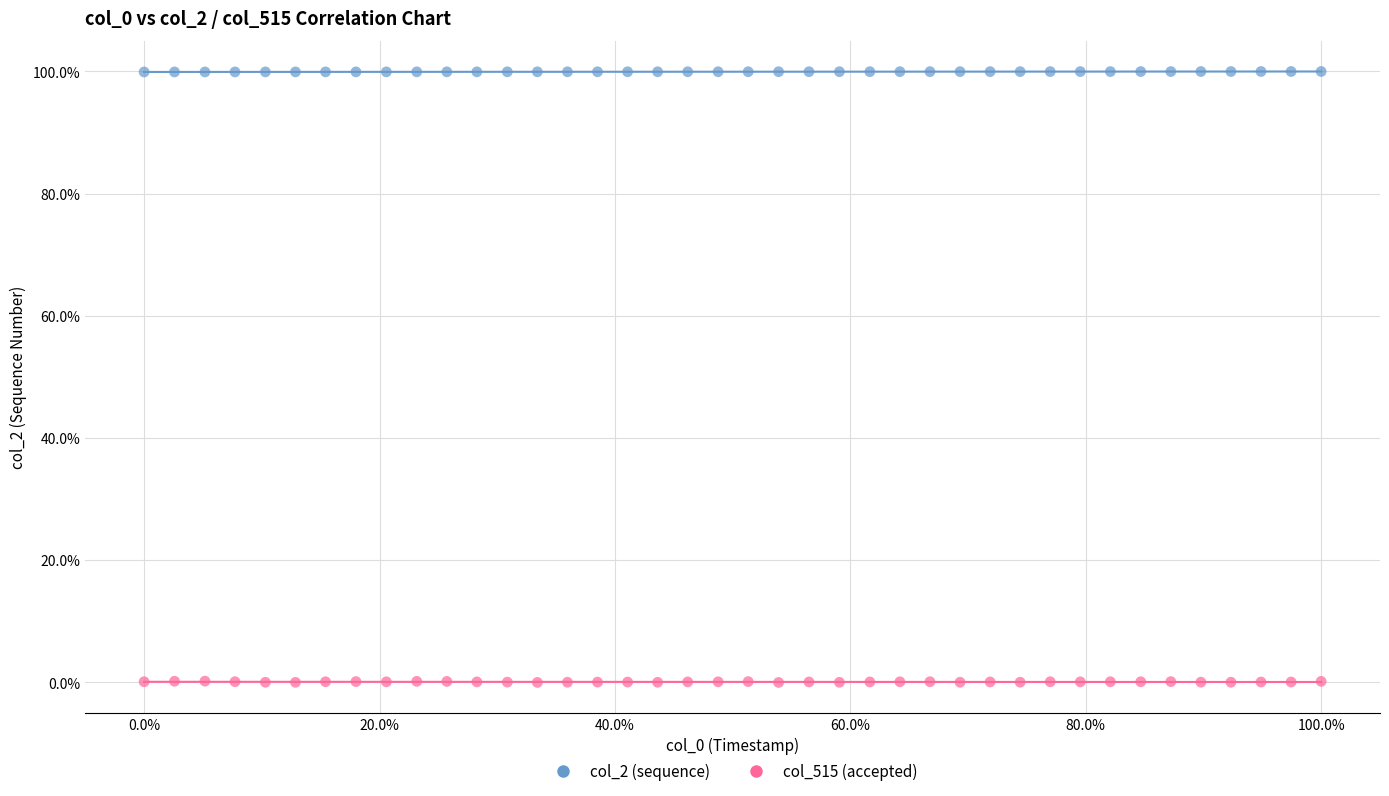

Which series has the widest spread of Y values?

col_515 (accepted)